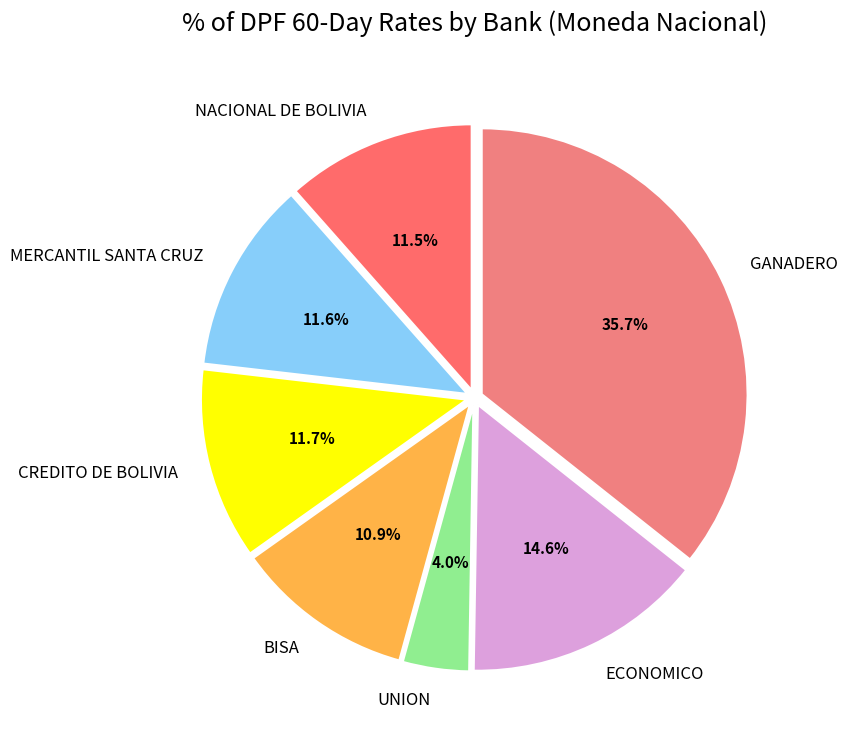

Is there a majority slice in this chart?

No